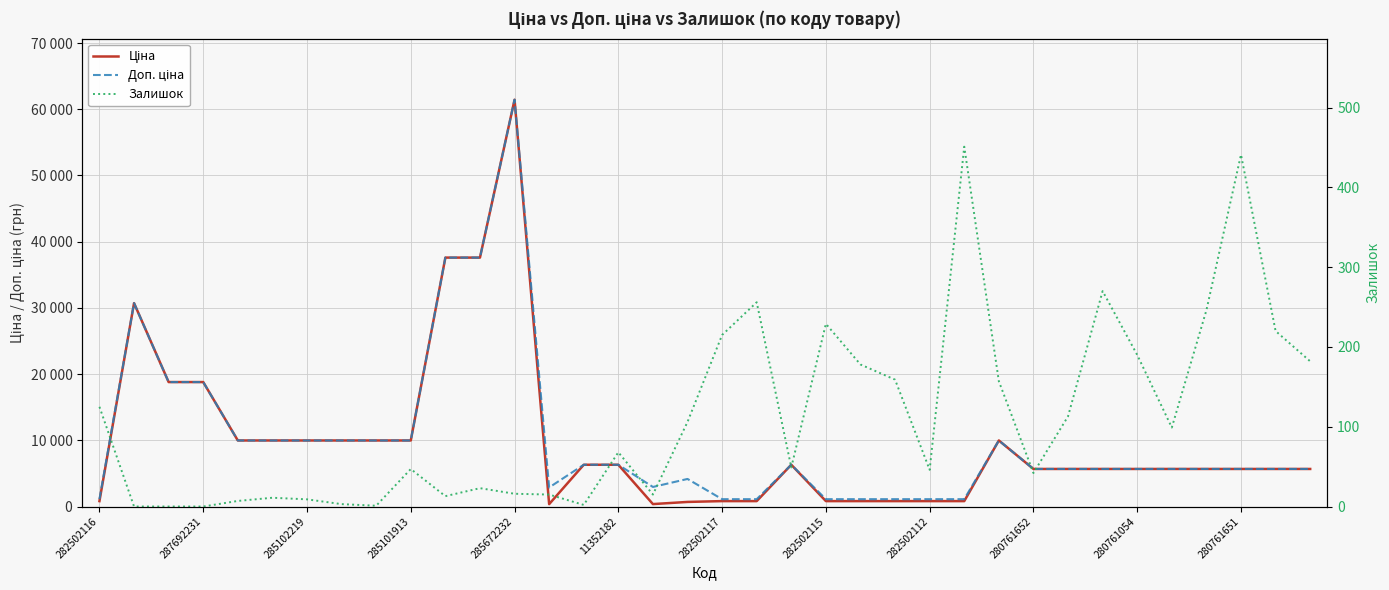

Between 11352182 and 32, which is larger?

11352182